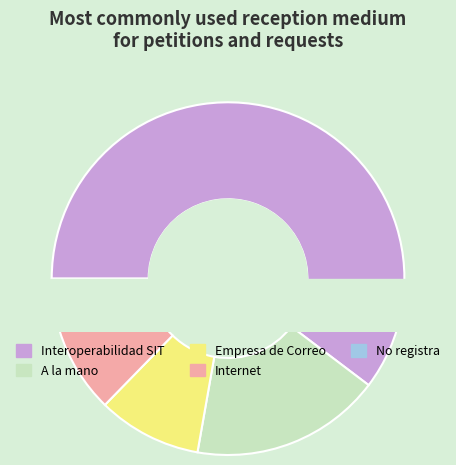

How many segments does this pie chart have?

5